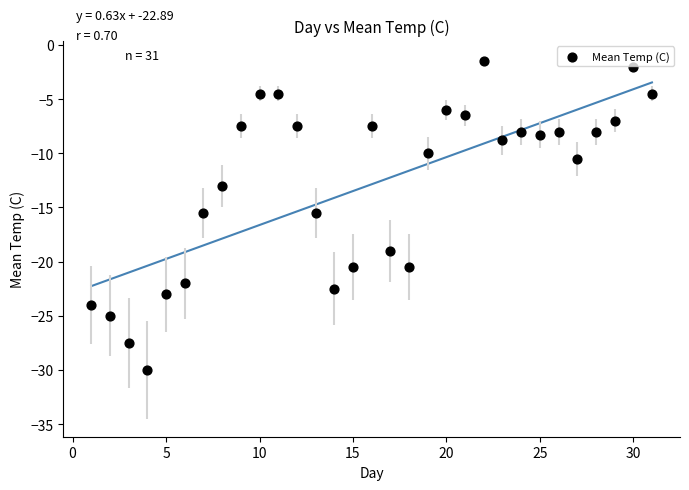

What is the range of Y values (max minus min)?

28.5